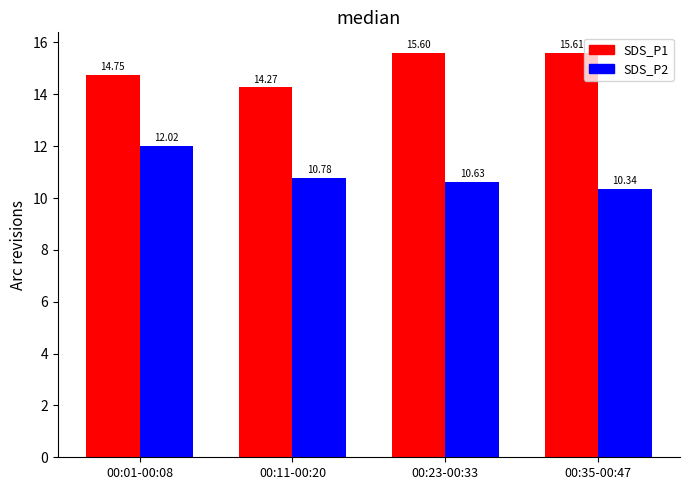

Reading left to right, list all the values displayed in this chart.

SDS_P1: 14.8	14.3	15.6	15.6
SDS_P2: 12.0	10.8	10.6	10.3